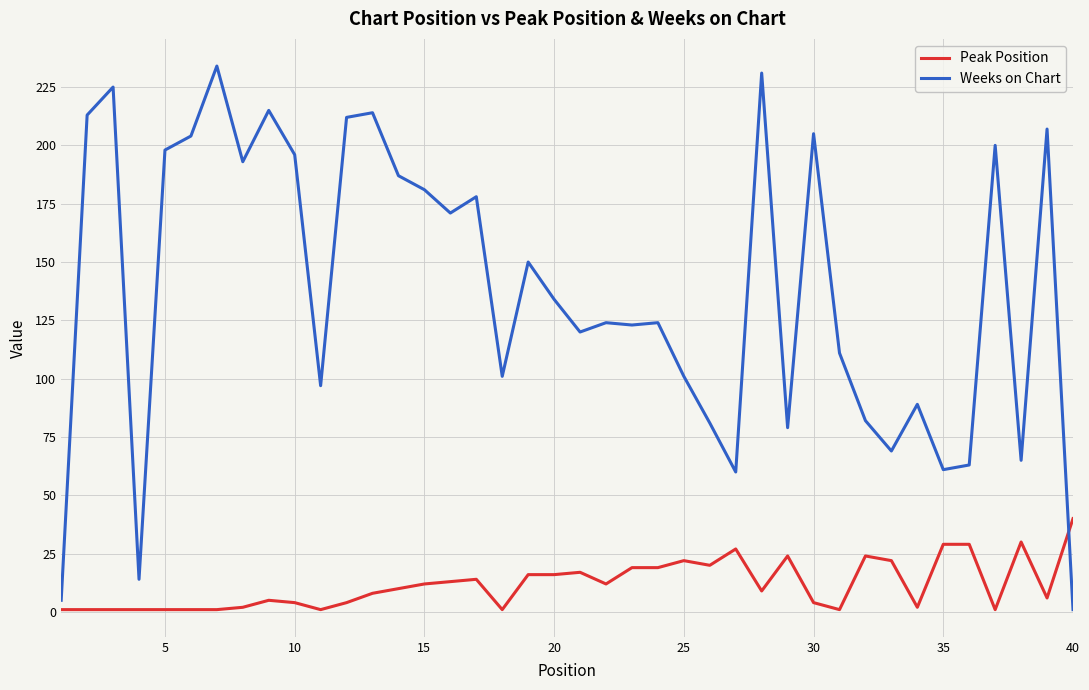

What is the maximum value shown in the chart?

234